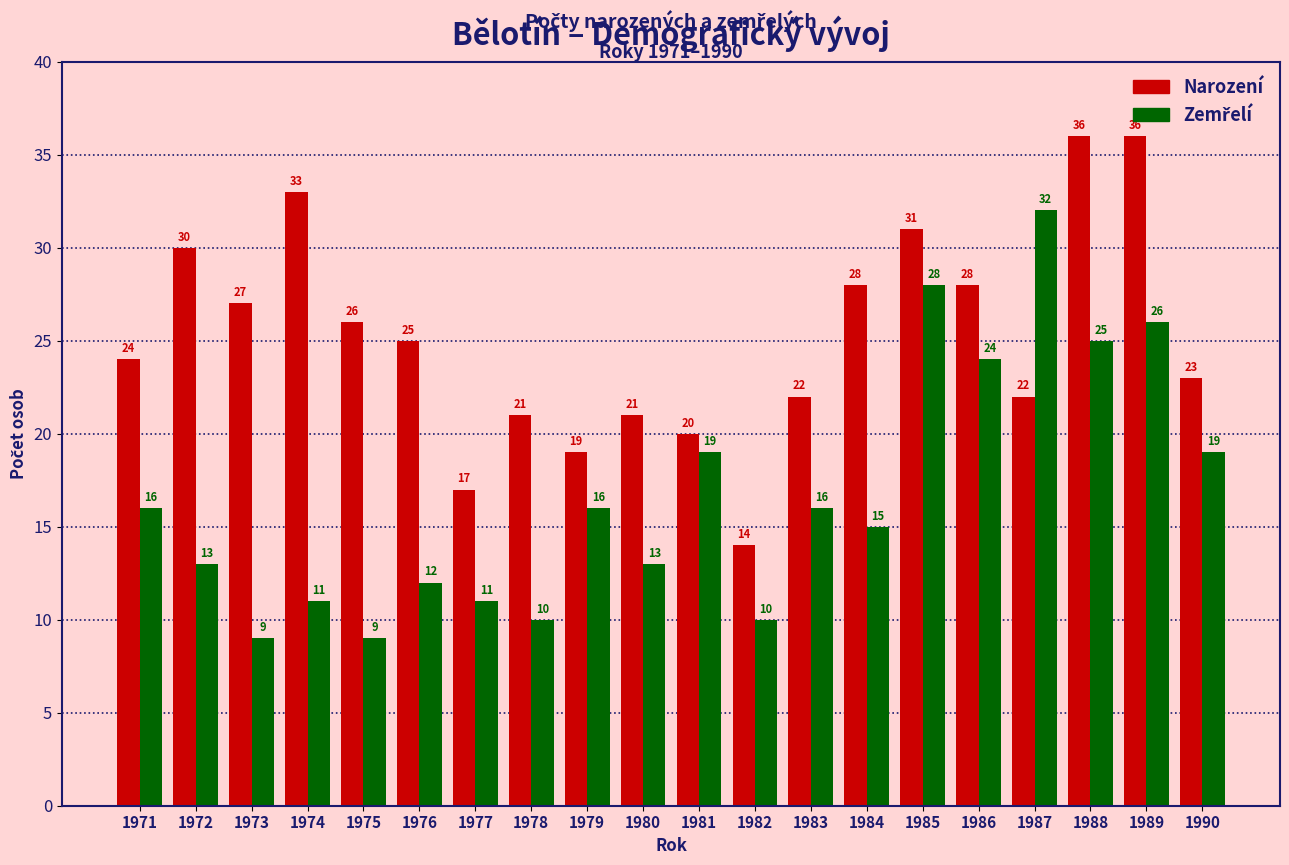

Which series has the largest total across all categories?

Narození